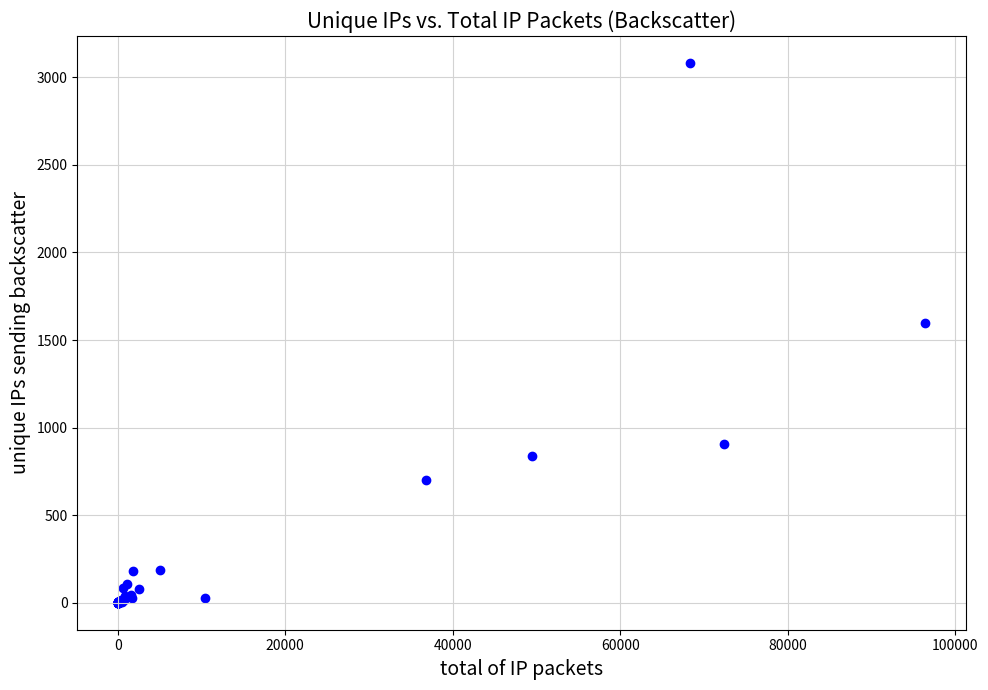

What Y value in the scatter plot is closest to 1541?

1598